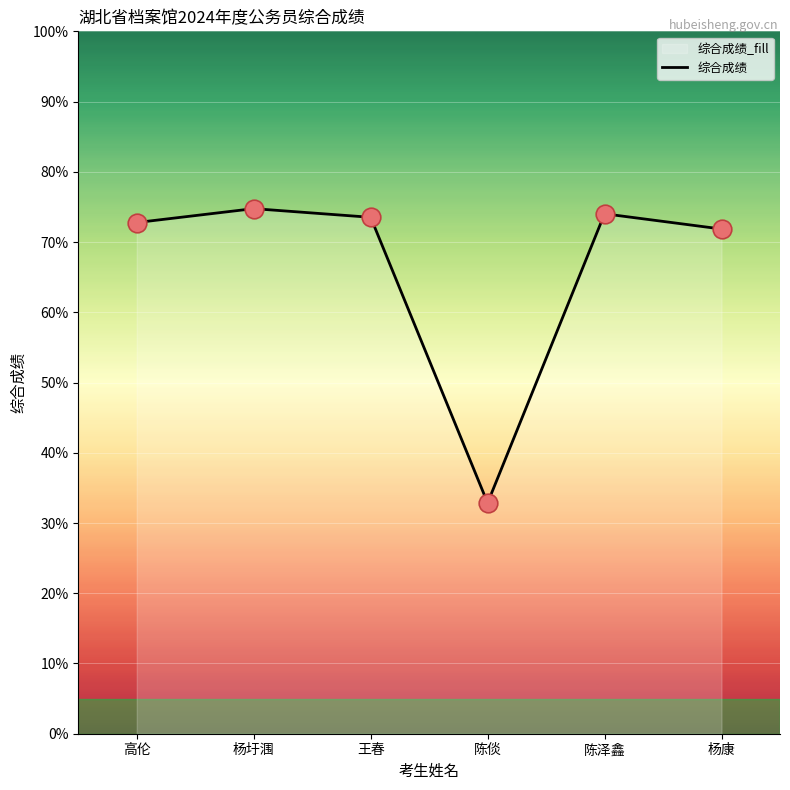

Between 杨康 and 陈泽鑫, which is larger?

陈泽鑫